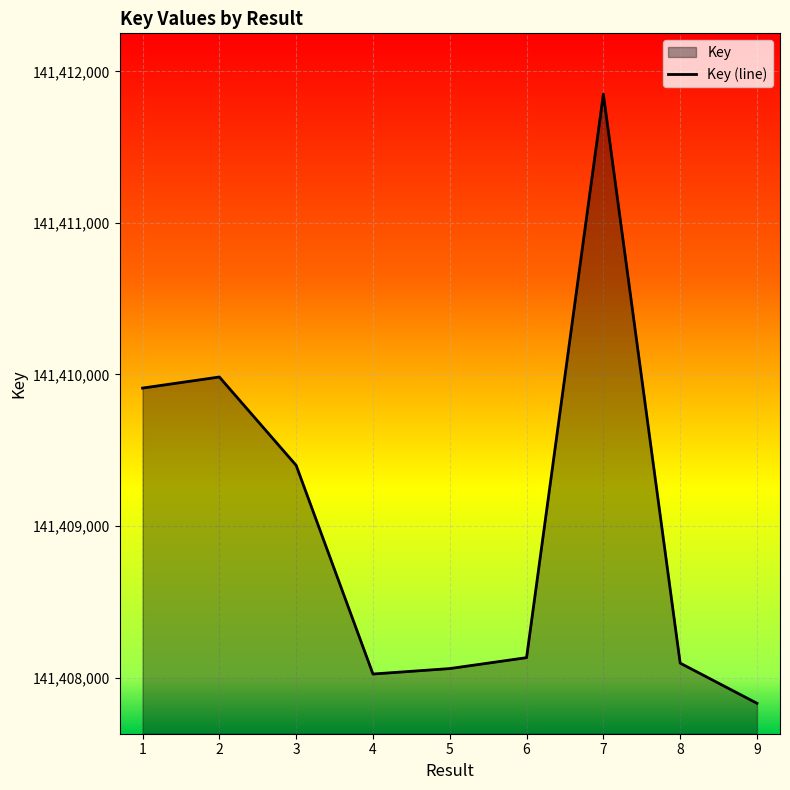

Rank the categories by value from highest to lowest.

7, 2, 1, 3, 6, 8, 5, 4, 9